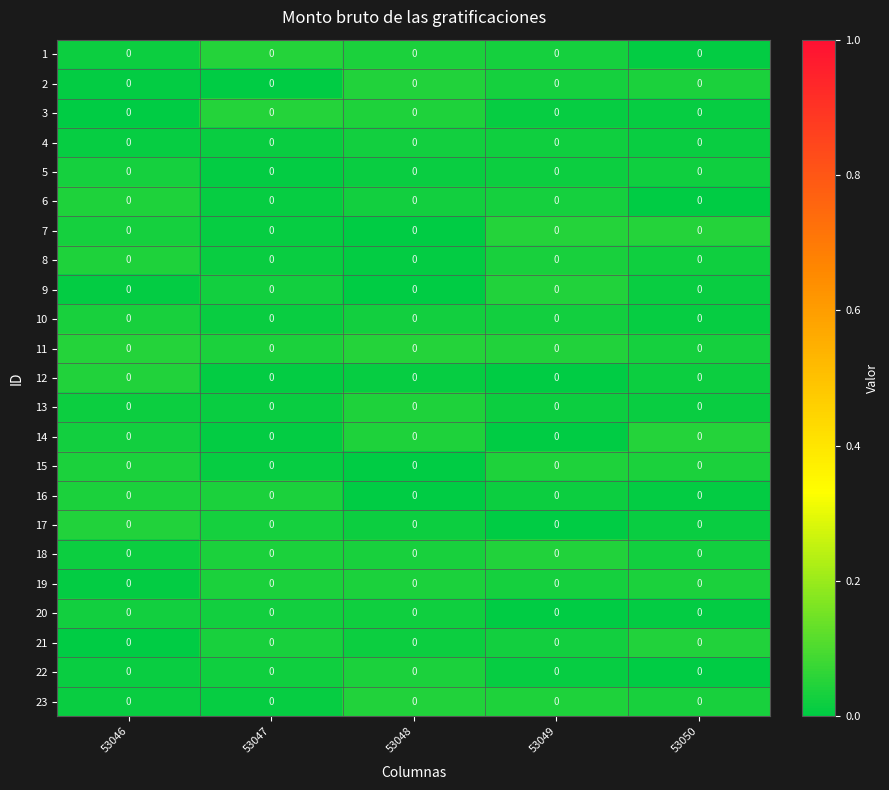

Is it true that 12 equals 0.0 at 53049?

False